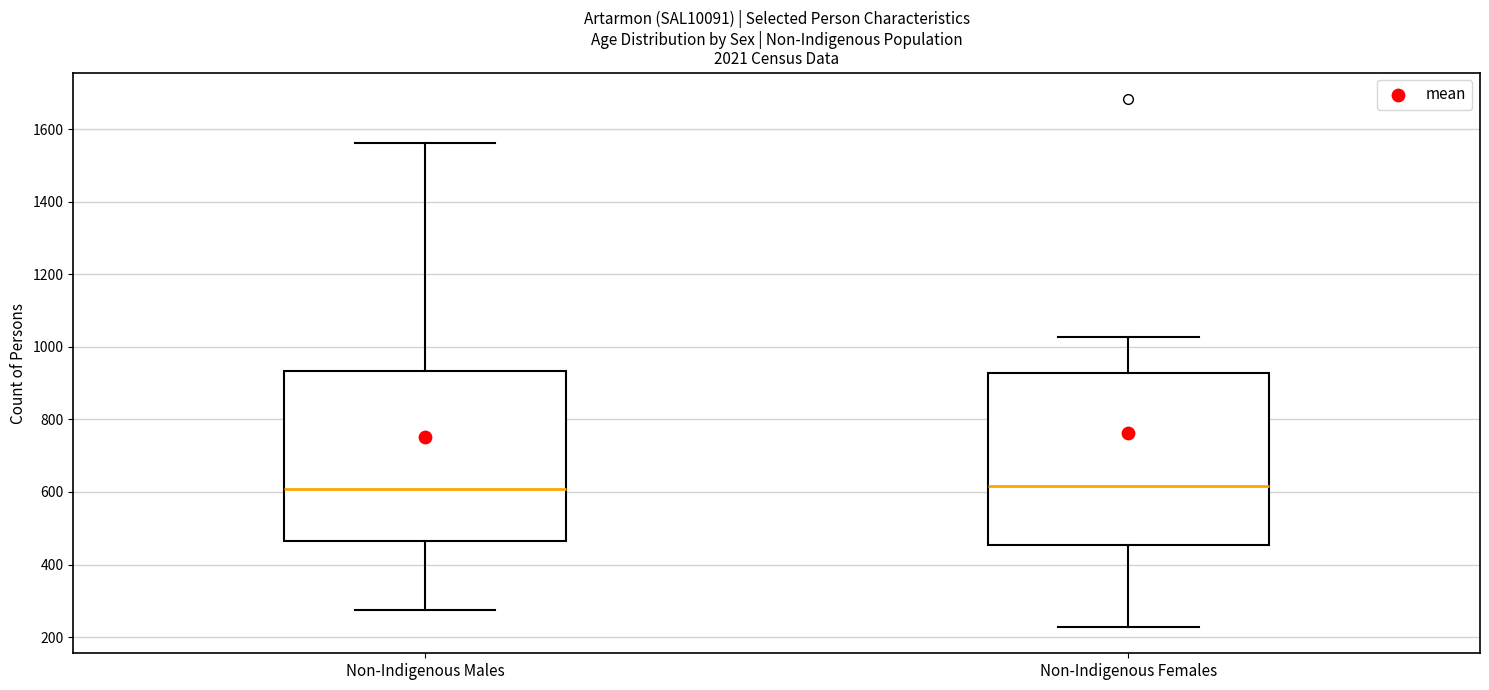

Where does the lower whisker of the box for Non-Indigenous Females end on the y-axis? The values are not printed on the chart, so give them approximately, as read against the axis.

220